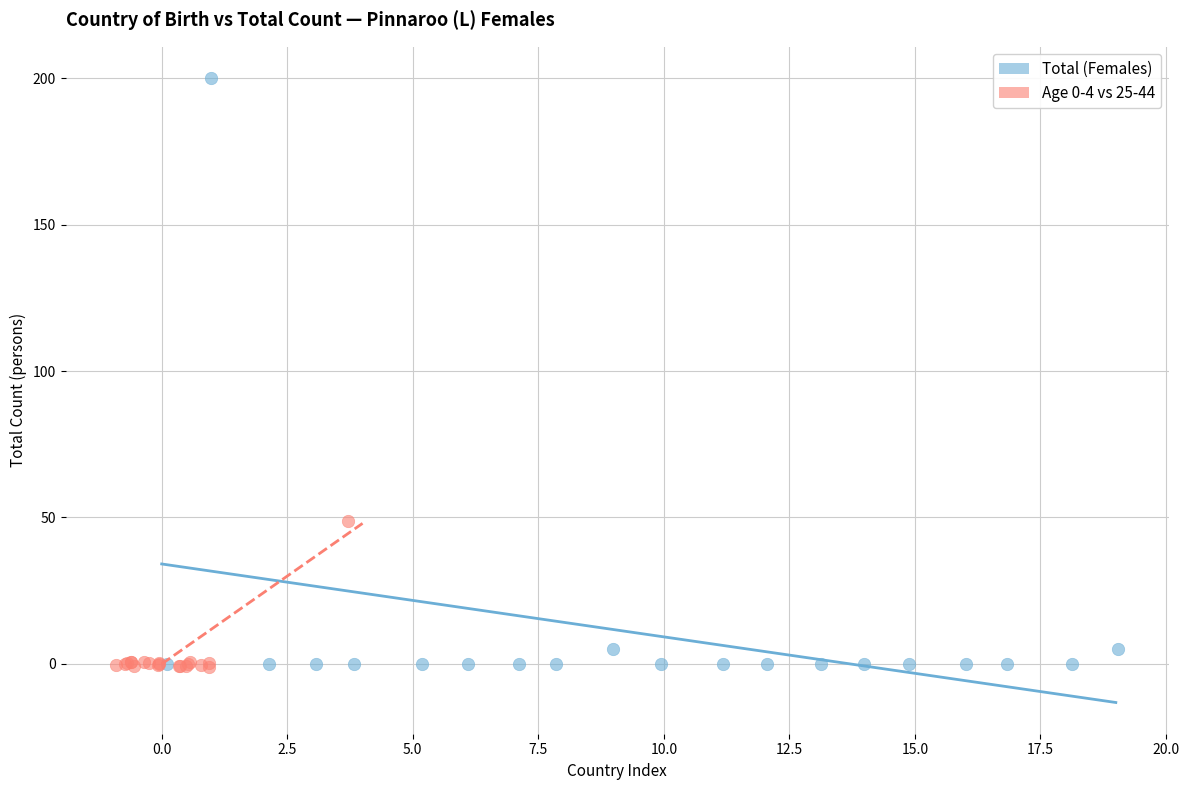

Which series contains the highest Y value?

Total (Females)